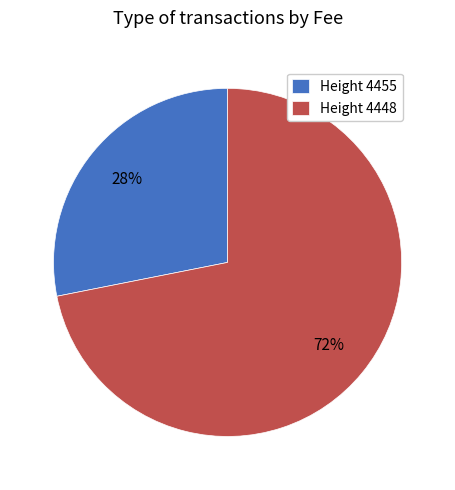

What is the ratio of the value at Height 4455 to the value at Height 4448?

0.4